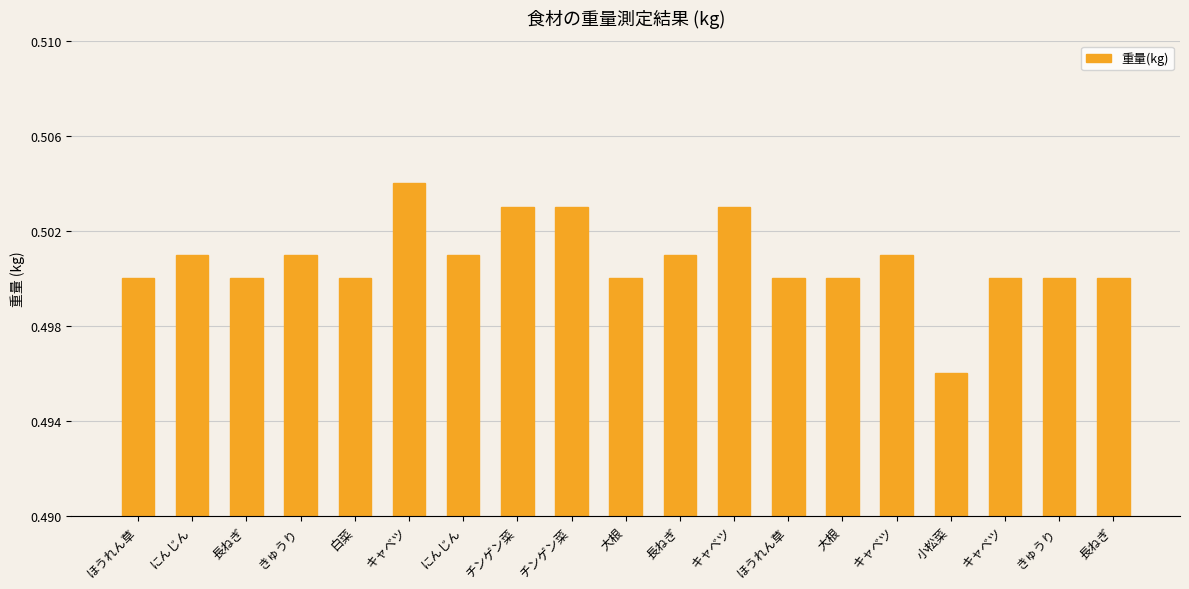

Does the chart contain stacked bars?

No